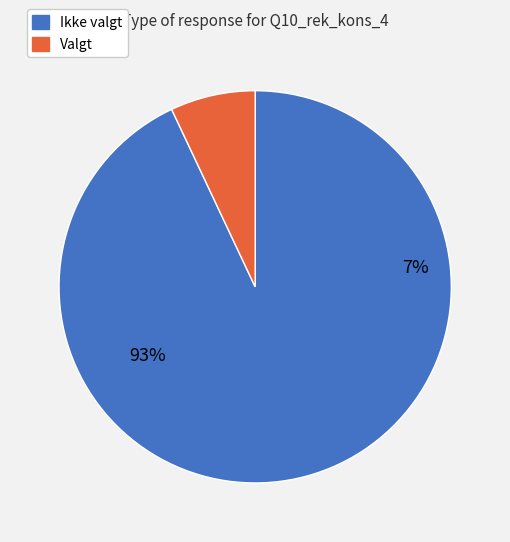

Which category has the smallest portion of the pie?

Valgt